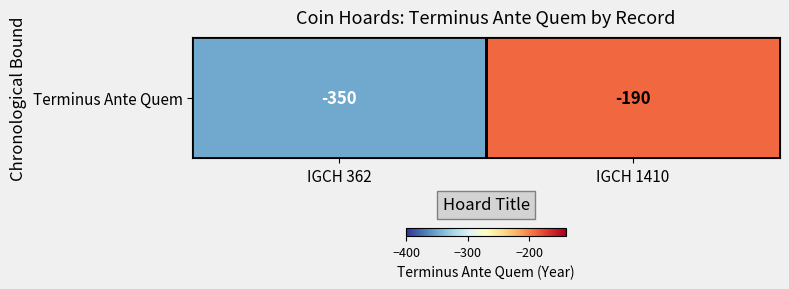

Rank the categories by value from highest to lowest.

IGCH 1410, IGCH 362